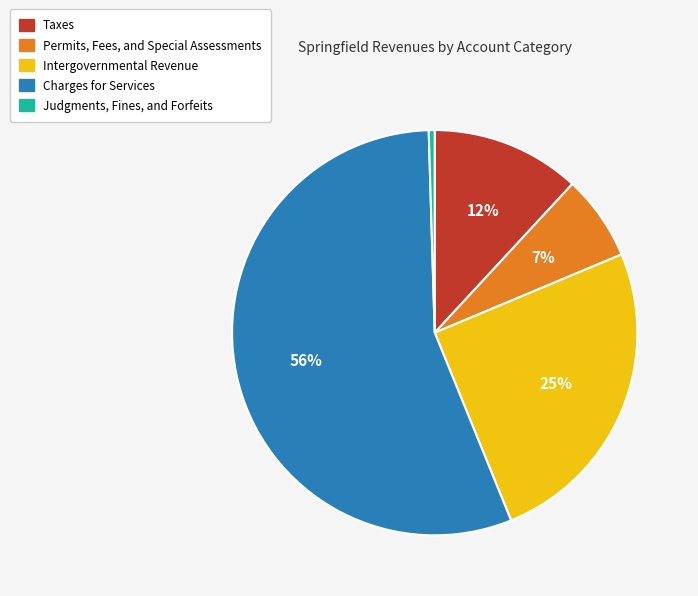

To the nearest percent, what percentage of the pie is Permits, Fees, and Special Assessments?

7%